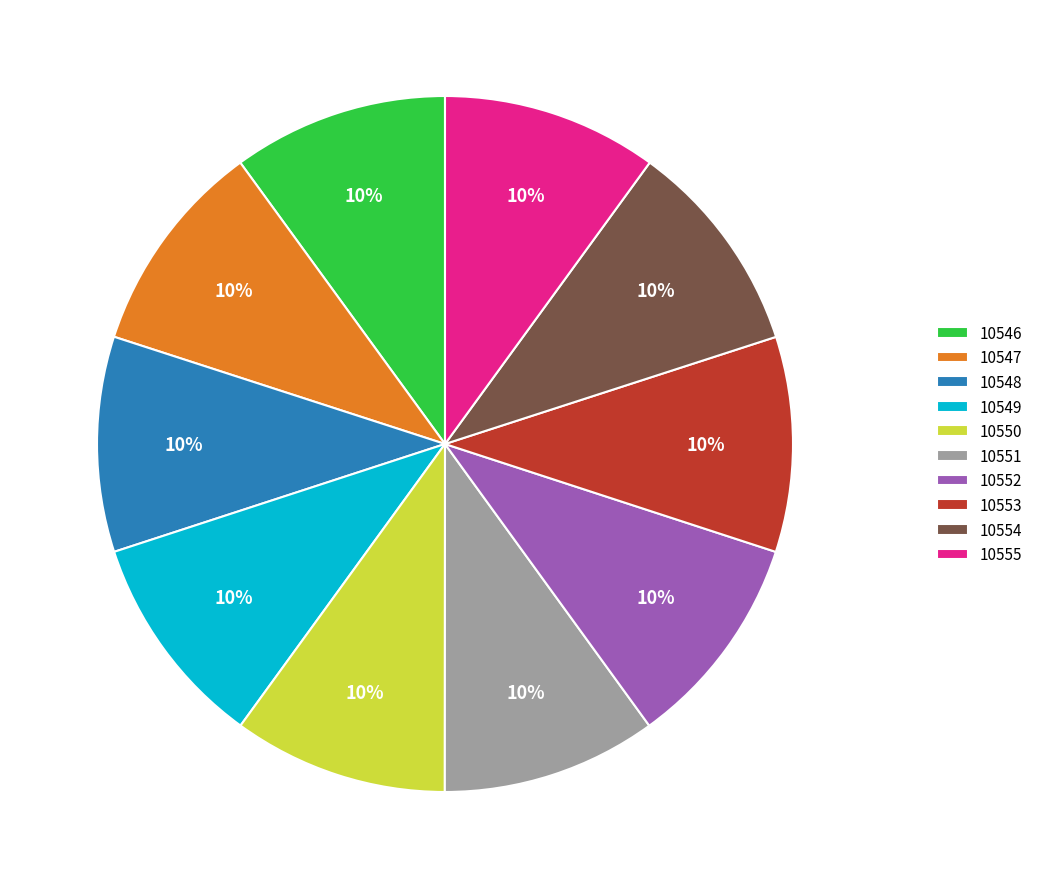

Combined, do 10550 and 10546 account for over 50%?

No